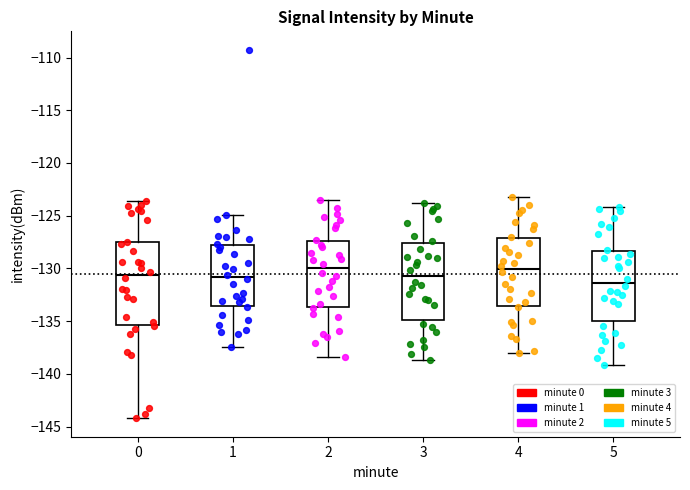

Comparing the boxes themselves (not the whiskers), which one is the tallest?

0